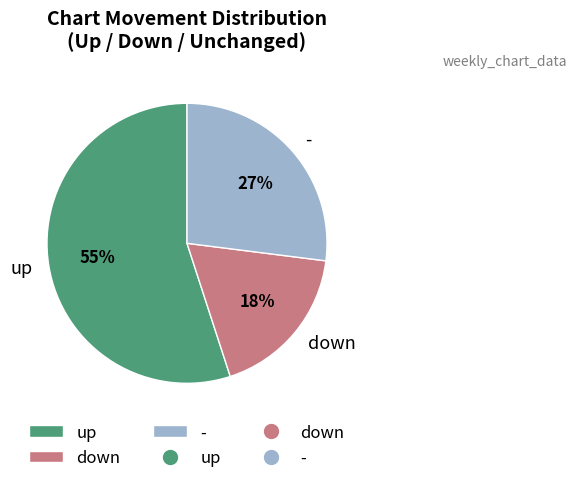

Approximately how many times larger is the value at - compared to up?

0.5